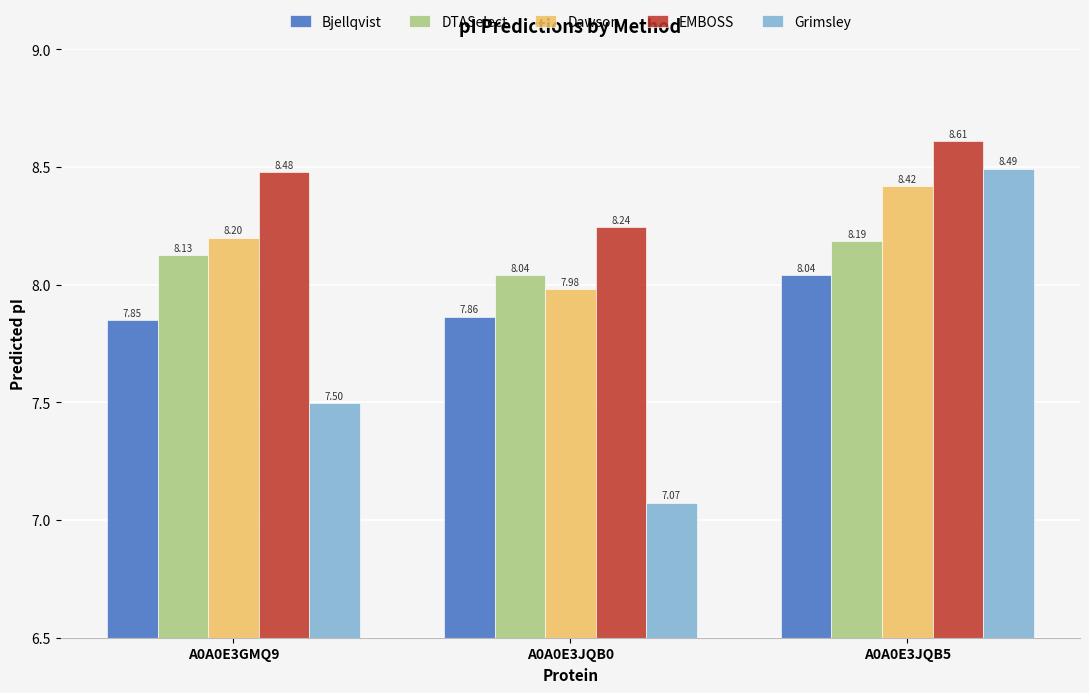

Between A0A0E3GMQ9 and A0A0E3JQB5, which series saw the biggest shift?

Grimsley